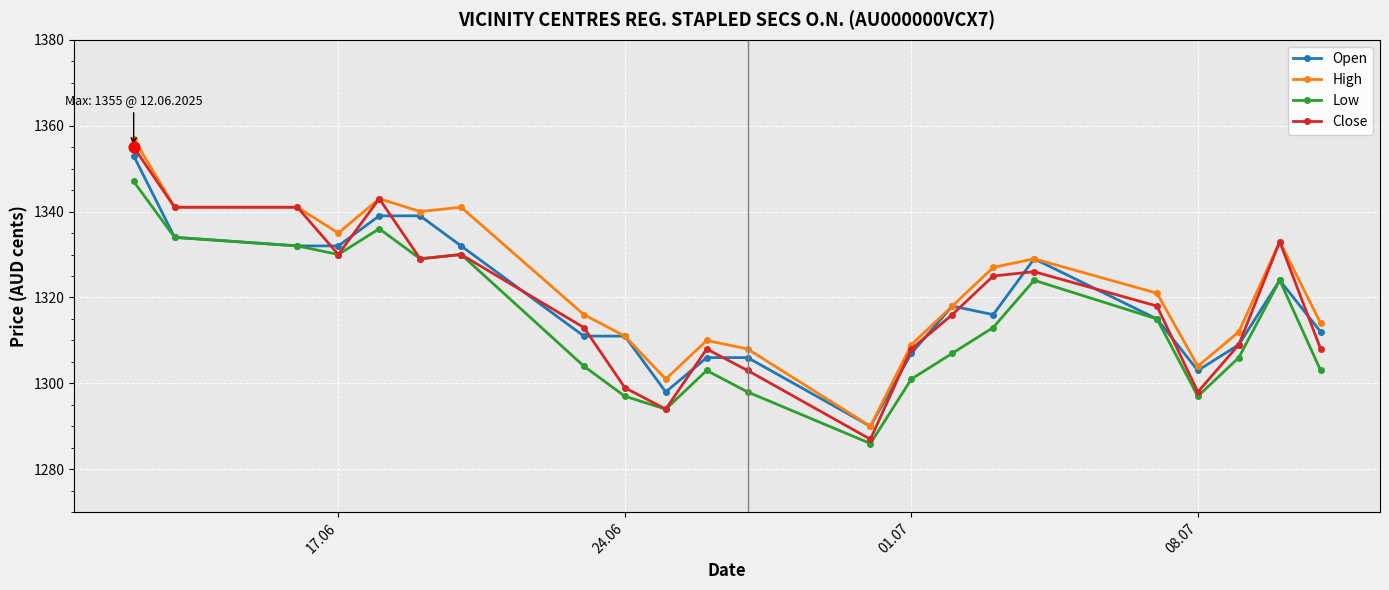

What are all the series names shown in the legend?

Open, High, Low, Close